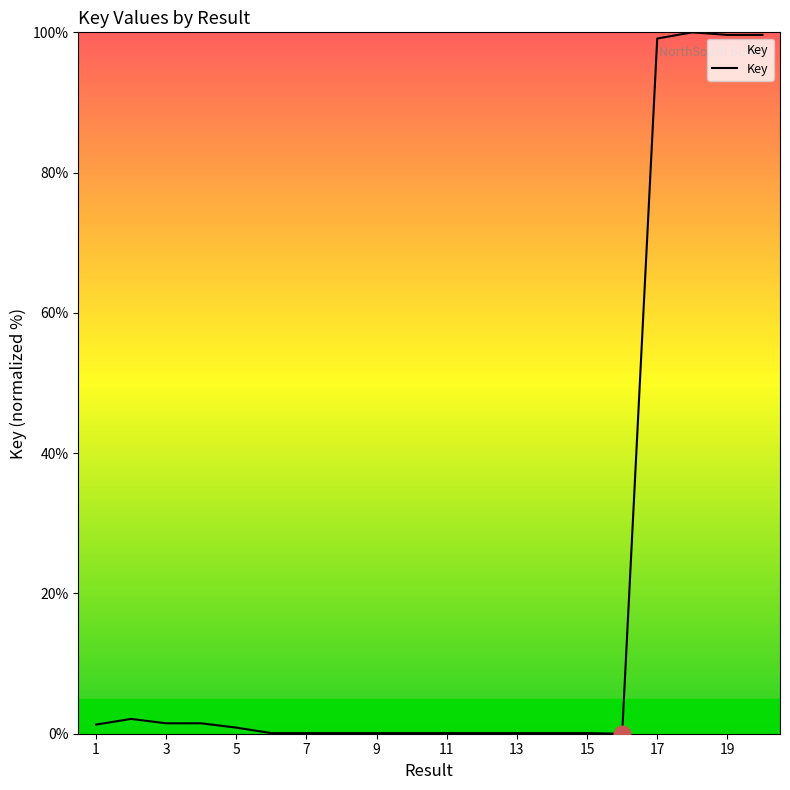

What is the difference between the maximum and minimum values?

100.0